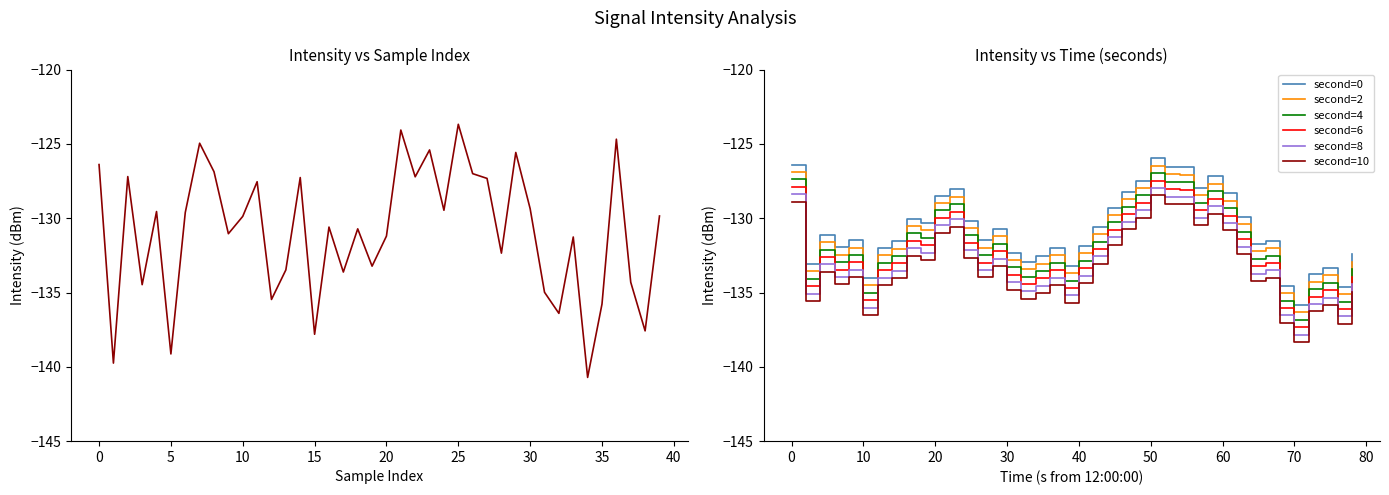

What is the smallest value displayed?

-140.7